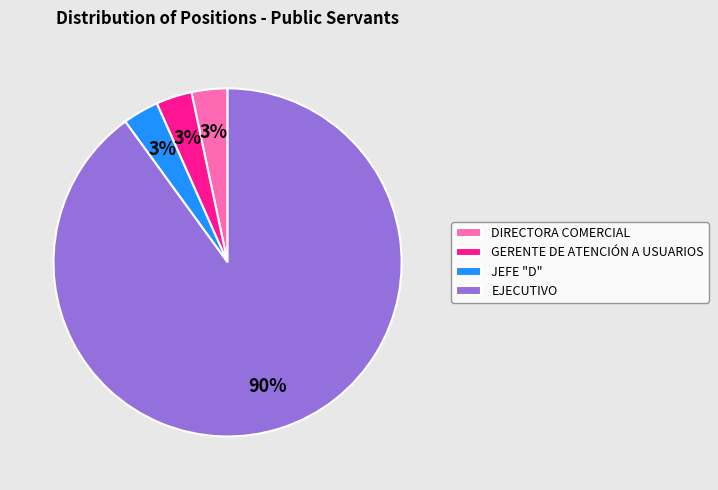

Does EJECUTIVO represent more than half of the total?

Yes